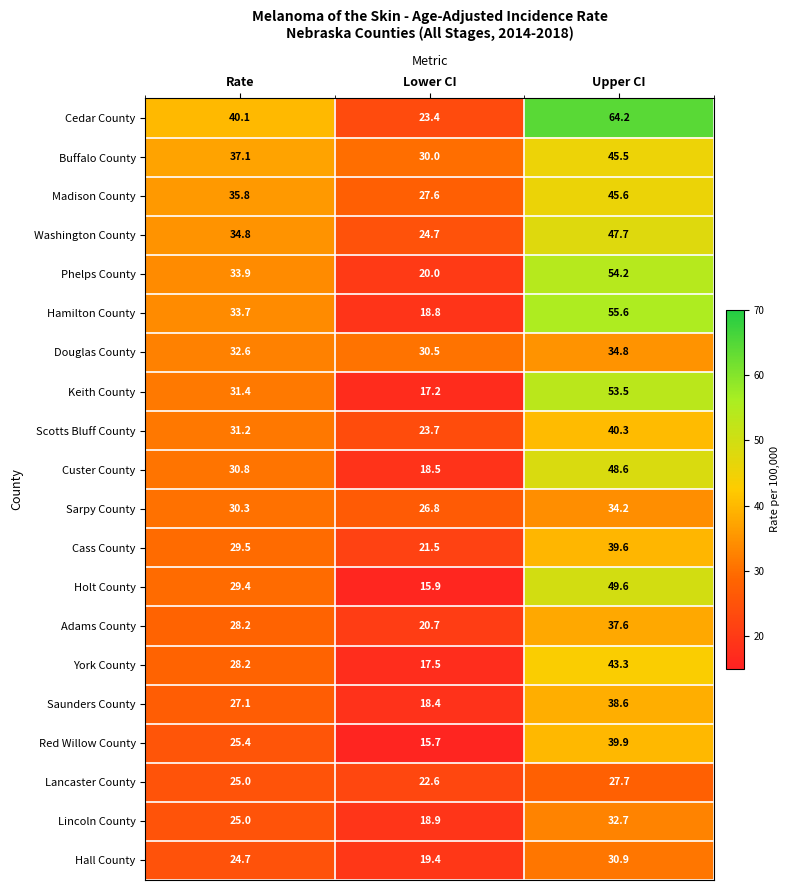

Is it true that Washington County equals 63.7 at Upper CI?

False